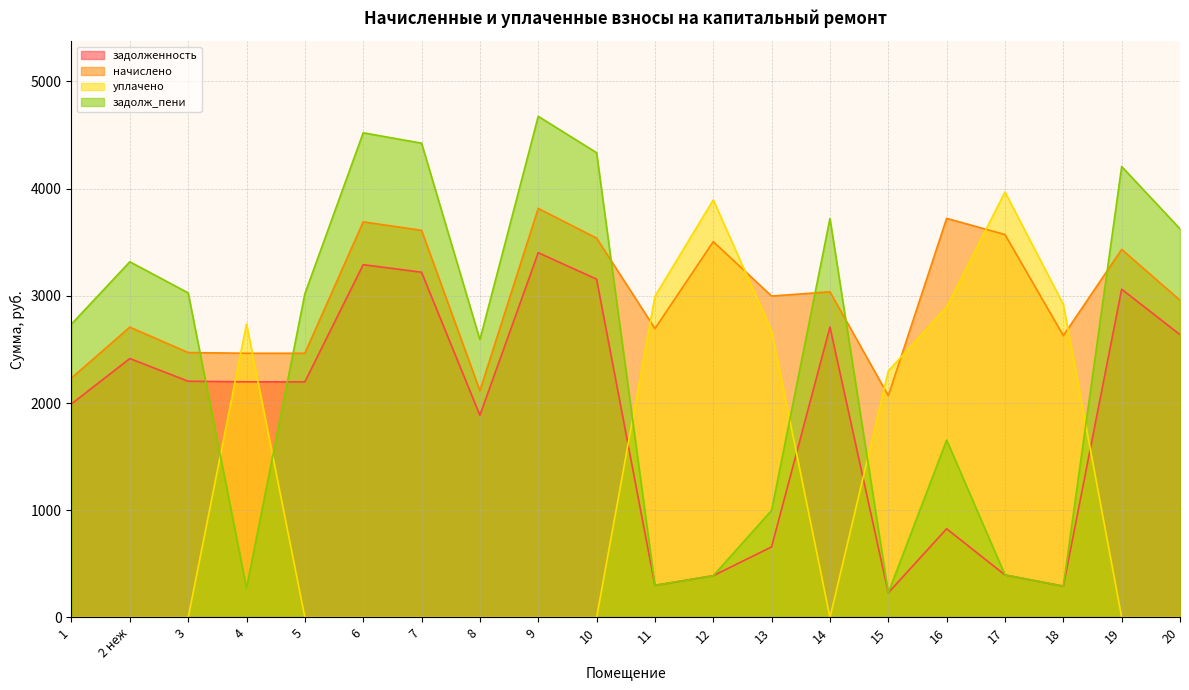

What is the label of the 2nd point from the left?

2 неж